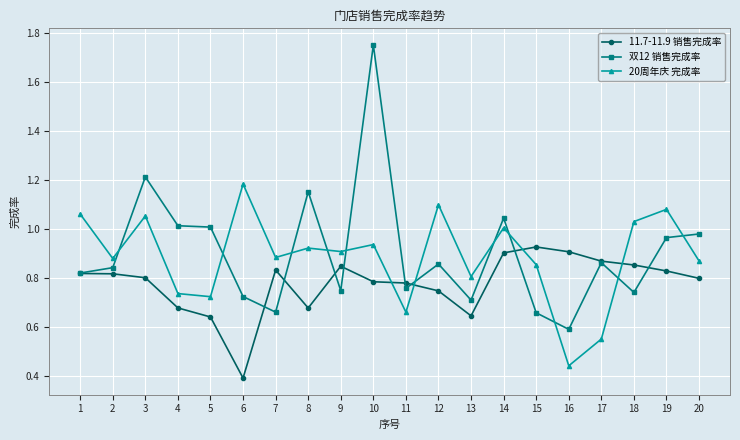

Which category has the highest value in the 20周年庆 完成率 series?

6